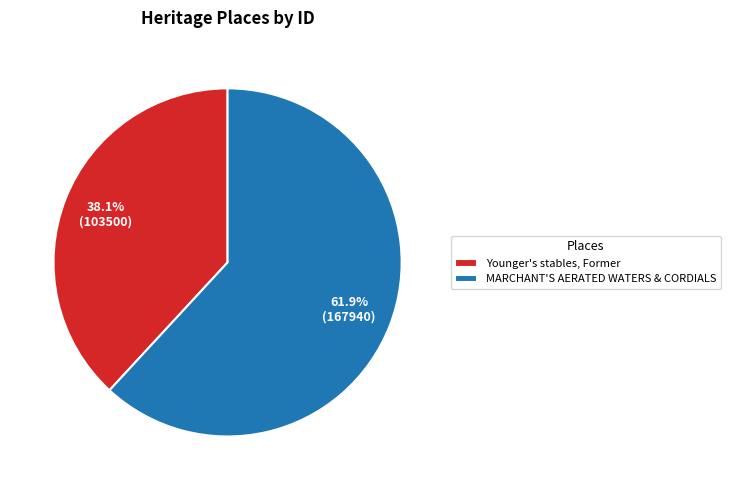

Approximately how many times larger is the value at Younger's stables, Former compared to MARCHANT'S AERATED WATERS & CORDIALS?

0.6